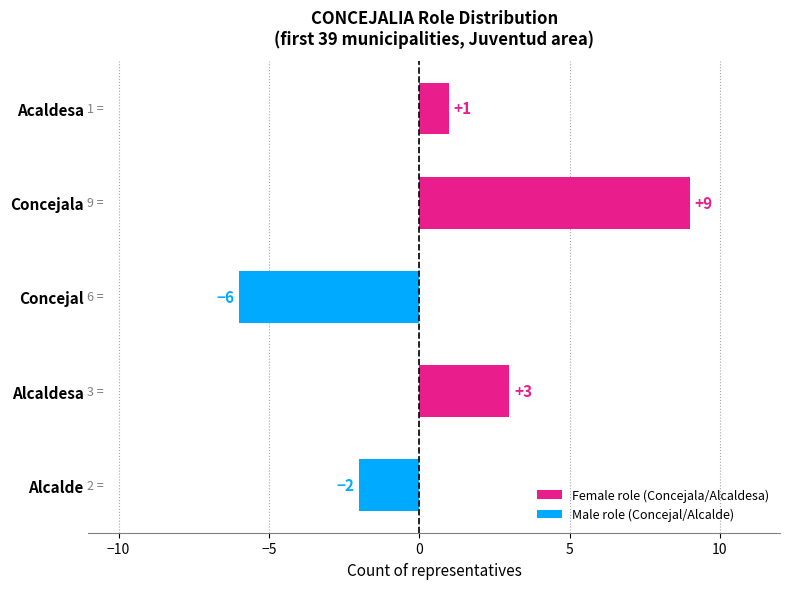

How many values are between -2 and 3?

3